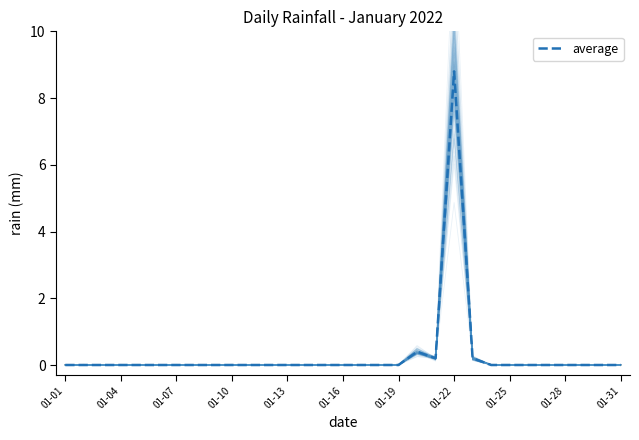

What is the sum of all values?

9.6